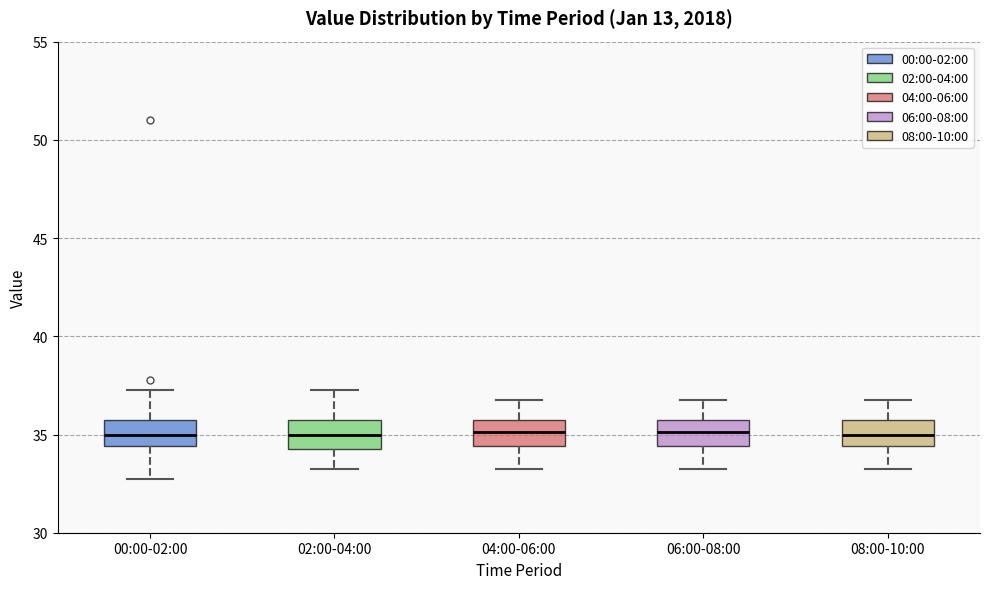

Reading left to right, transcribe this box plot: for each box, give where its median line is, the range the box spans, and where its two whiskers end, as read against the y-axis. The values are not printed on the chart, so give them approximately, as read against the axis.

00:00-02:00: median 35.0, box 34.5 to 36.0, whiskers 33.0 to 37.5
02:00-04:00: median 35.0, box 34.5 to 36.0, whiskers 33.5 to 37.5
04:00-06:00: median 35.0, box 34.5 to 36.0, whiskers 33.5 to 37.0
06:00-08:00: median 35.0, box 34.5 to 36.0, whiskers 33.5 to 37.0
08:00-10:00: median 35.0, box 34.5 to 36.0, whiskers 33.5 to 37.0